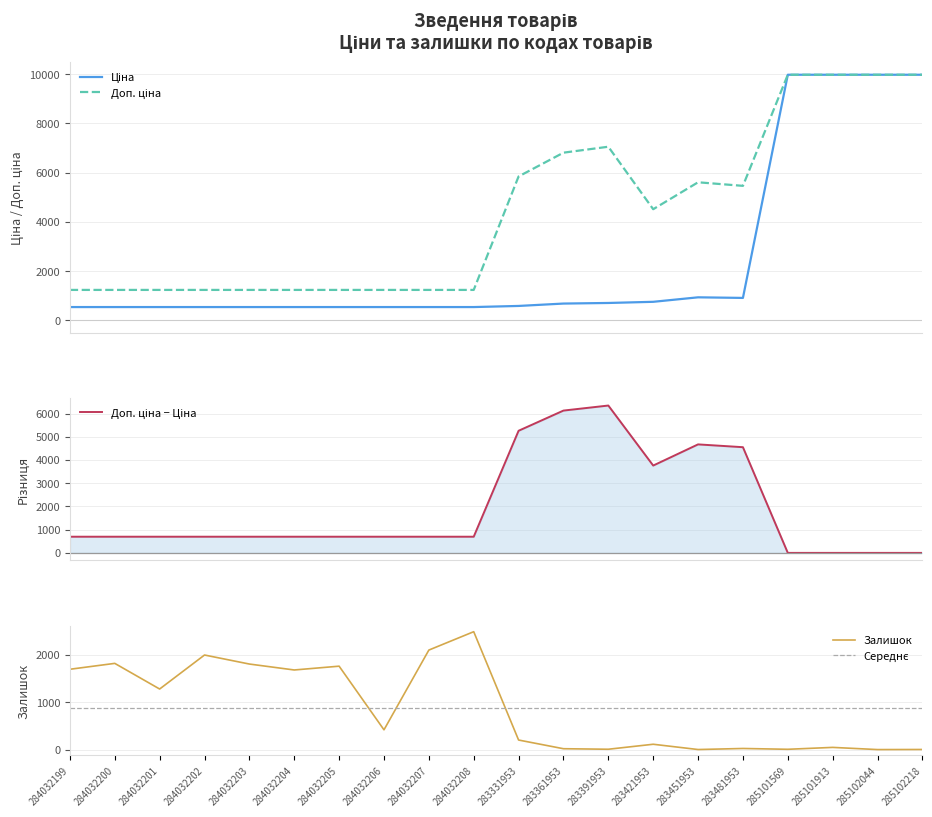

True or false: Залишок has a value of 848 at 284032200.

False